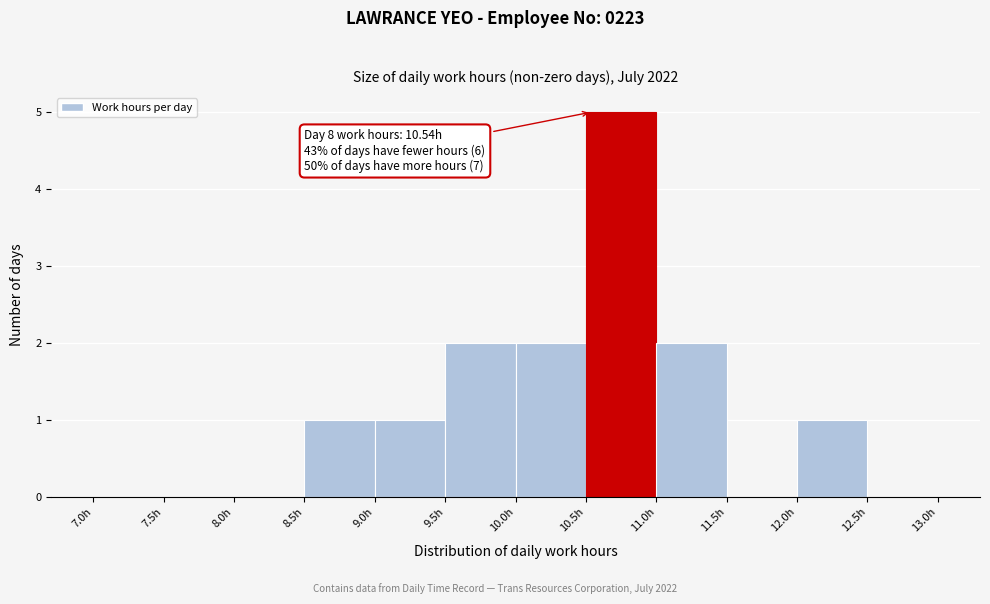

Over which range of the x-axis is the bar tallest?

10.5 to 11.0